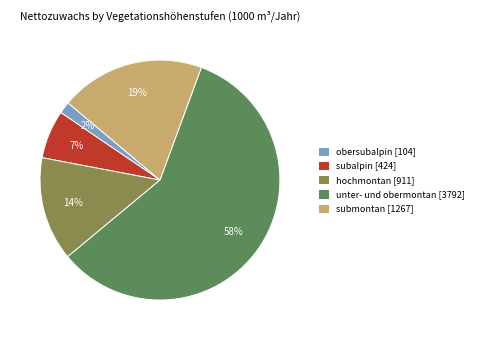

To the nearest percent, what percentage of the pie is submontan?

19%